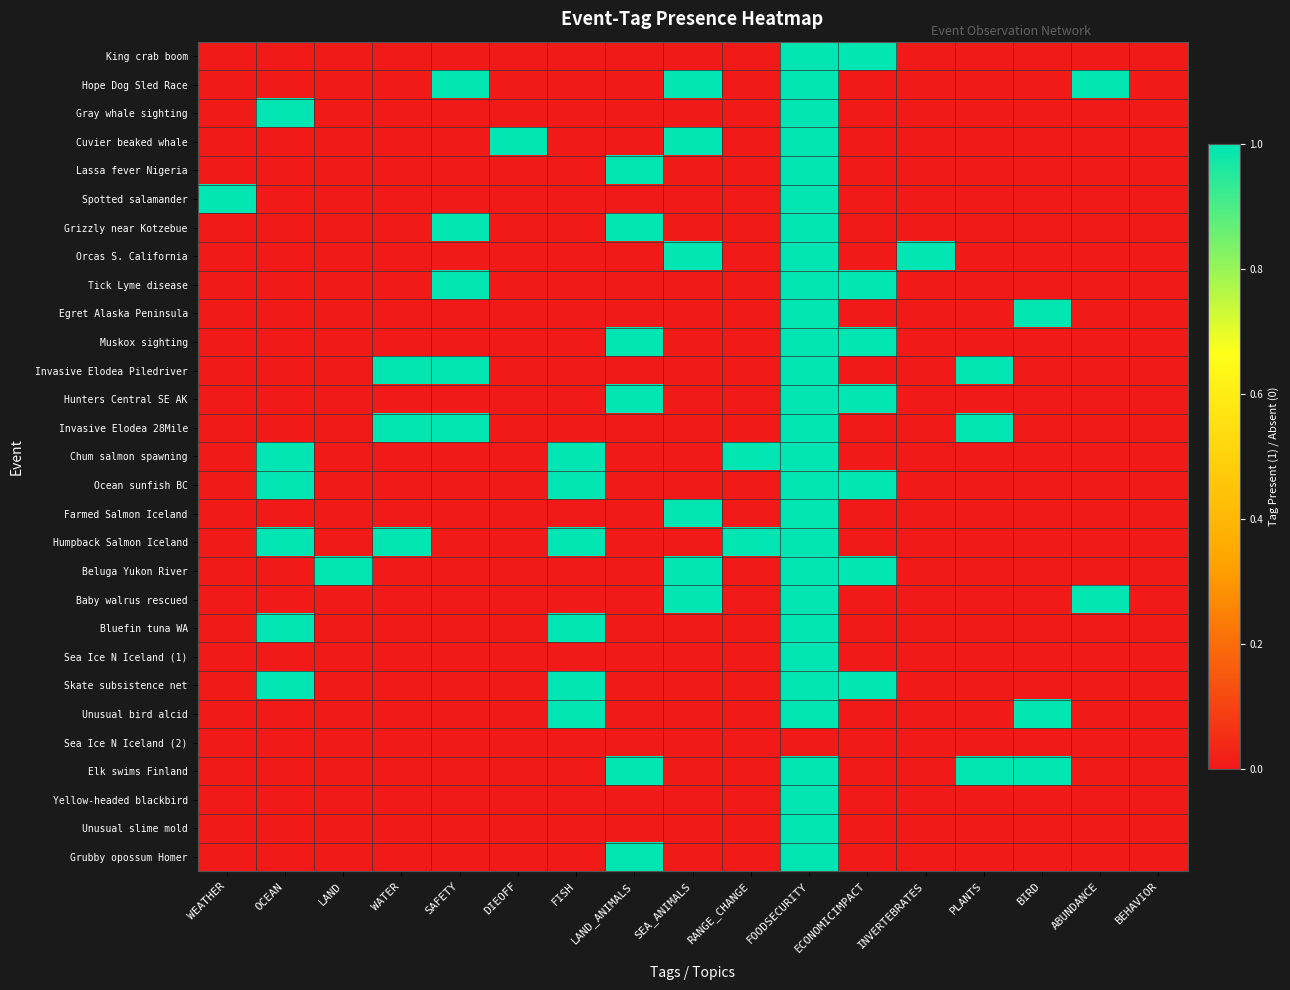

Reading right to left, what are all the values shown in this chart?

King crab boom: BEHAVIOR=0	ABUNDANCE=0	BIRD=0	PLANTS=0	INVERTEBRATES=0	ECONOMICIMPACT=1	FOODSECURITY=1	RANGE_CHANGE=0	SEA_ANIMALS=0	LAND_ANIMALS=0	FISH=0	DIEOFF=0	SAFETY=0	WATER=0	LAND=0	OCEAN=0	WEATHER=0
Hope Dog Sled Race: BEHAVIOR=0	ABUNDANCE=1	BIRD=0	PLANTS=0	INVERTEBRATES=0	ECONOMICIMPACT=0	FOODSECURITY=1	RANGE_CHANGE=0	SEA_ANIMALS=1	LAND_ANIMALS=0	FISH=0	DIEOFF=0	SAFETY=1	WATER=0	LAND=0	OCEAN=0	WEATHER=0
Gray whale sighting: BEHAVIOR=0	ABUNDANCE=0	BIRD=0	PLANTS=0	INVERTEBRATES=0	ECONOMICIMPACT=0	FOODSECURITY=1	RANGE_CHANGE=0	SEA_ANIMALS=0	LAND_ANIMALS=0	FISH=0	DIEOFF=0	SAFETY=0	WATER=0	LAND=0	OCEAN=1	WEATHER=0
Cuvier beaked whale: BEHAVIOR=0	ABUNDANCE=0	BIRD=0	PLANTS=0	INVERTEBRATES=0	ECONOMICIMPACT=0	FOODSECURITY=1	RANGE_CHANGE=0	SEA_ANIMALS=1	LAND_ANIMALS=0	FISH=0	DIEOFF=1	SAFETY=0	WATER=0	LAND=0	OCEAN=0	WEATHER=0
Lassa fever Nigeria: BEHAVIOR=0	ABUNDANCE=0	BIRD=0	PLANTS=0	INVERTEBRATES=0	ECONOMICIMPACT=0	FOODSECURITY=1	RANGE_CHANGE=0	SEA_ANIMALS=0	LAND_ANIMALS=1	FISH=0	DIEOFF=0	SAFETY=0	WATER=0	LAND=0	OCEAN=0	WEATHER=0
Spotted salamander: BEHAVIOR=0	ABUNDANCE=0	BIRD=0	PLANTS=0	INVERTEBRATES=0	ECONOMICIMPACT=0	FOODSECURITY=1	RANGE_CHANGE=0	SEA_ANIMALS=0	LAND_ANIMALS=0	FISH=0	DIEOFF=0	SAFETY=0	WATER=0	LAND=0	OCEAN=0	WEATHER=1
Grizzly near Kotzebue: BEHAVIOR=0	ABUNDANCE=0	BIRD=0	PLANTS=0	INVERTEBRATES=0	ECONOMICIMPACT=0	FOODSECURITY=1	RANGE_CHANGE=0	SEA_ANIMALS=0	LAND_ANIMALS=1	FISH=0	DIEOFF=0	SAFETY=1	WATER=0	LAND=0	OCEAN=0	WEATHER=0
Orcas S. California: BEHAVIOR=0	ABUNDANCE=0	BIRD=0	PLANTS=0	INVERTEBRATES=1	ECONOMICIMPACT=0	FOODSECURITY=1	RANGE_CHANGE=0	SEA_ANIMALS=1	LAND_ANIMALS=0	FISH=0	DIEOFF=0	SAFETY=0	WATER=0	LAND=0	OCEAN=0	WEATHER=0
Tick Lyme disease: BEHAVIOR=0	ABUNDANCE=0	BIRD=0	PLANTS=0	INVERTEBRATES=0	ECONOMICIMPACT=1	FOODSECURITY=1	RANGE_CHANGE=0	SEA_ANIMALS=0	LAND_ANIMALS=0	FISH=0	DIEOFF=0	SAFETY=1	WATER=0	LAND=0	OCEAN=0	WEATHER=0
Egret Alaska Peninsula: BEHAVIOR=0	ABUNDANCE=0	BIRD=1	PLANTS=0	INVERTEBRATES=0	ECONOMICIMPACT=0	FOODSECURITY=1	RANGE_CHANGE=0	SEA_ANIMALS=0	LAND_ANIMALS=0	FISH=0	DIEOFF=0	SAFETY=0	WATER=0	LAND=0	OCEAN=0	WEATHER=0
Muskox sighting: BEHAVIOR=0	ABUNDANCE=0	BIRD=0	PLANTS=0	INVERTEBRATES=0	ECONOMICIMPACT=1	FOODSECURITY=1	RANGE_CHANGE=0	SEA_ANIMALS=0	LAND_ANIMALS=1	FISH=0	DIEOFF=0	SAFETY=0	WATER=0	LAND=0	OCEAN=0	WEATHER=0
Invasive Elodea Piledriver: BEHAVIOR=0	ABUNDANCE=0	BIRD=0	PLANTS=1	INVERTEBRATES=0	ECONOMICIMPACT=0	FOODSECURITY=1	RANGE_CHANGE=0	SEA_ANIMALS=0	LAND_ANIMALS=0	FISH=0	DIEOFF=0	SAFETY=1	WATER=1	LAND=0	OCEAN=0	WEATHER=0
Hunters Central SE AK: BEHAVIOR=0	ABUNDANCE=0	BIRD=0	PLANTS=0	INVERTEBRATES=0	ECONOMICIMPACT=1	FOODSECURITY=1	RANGE_CHANGE=0	SEA_ANIMALS=0	LAND_ANIMALS=1	FISH=0	DIEOFF=0	SAFETY=0	WATER=0	LAND=0	OCEAN=0	WEATHER=0
Invasive Elodea 28Mile: BEHAVIOR=0	ABUNDANCE=0	BIRD=0	PLANTS=1	INVERTEBRATES=0	ECONOMICIMPACT=0	FOODSECURITY=1	RANGE_CHANGE=0	SEA_ANIMALS=0	LAND_ANIMALS=0	FISH=0	DIEOFF=0	SAFETY=1	WATER=1	LAND=0	OCEAN=0	WEATHER=0
Chum salmon spawning: BEHAVIOR=0	ABUNDANCE=0	BIRD=0	PLANTS=0	INVERTEBRATES=0	ECONOMICIMPACT=0	FOODSECURITY=1	RANGE_CHANGE=1	SEA_ANIMALS=0	LAND_ANIMALS=0	FISH=1	DIEOFF=0	SAFETY=0	WATER=0	LAND=0	OCEAN=1	WEATHER=0
Ocean sunfish BC: BEHAVIOR=0	ABUNDANCE=0	BIRD=0	PLANTS=0	INVERTEBRATES=0	ECONOMICIMPACT=1	FOODSECURITY=1	RANGE_CHANGE=0	SEA_ANIMALS=0	LAND_ANIMALS=0	FISH=1	DIEOFF=0	SAFETY=0	WATER=0	LAND=0	OCEAN=1	WEATHER=0
Farmed Salmon Iceland: BEHAVIOR=0	ABUNDANCE=0	BIRD=0	PLANTS=0	INVERTEBRATES=0	ECONOMICIMPACT=0	FOODSECURITY=1	RANGE_CHANGE=0	SEA_ANIMALS=1	LAND_ANIMALS=0	FISH=0	DIEOFF=0	SAFETY=0	WATER=0	LAND=0	OCEAN=0	WEATHER=0
Humpback Salmon Iceland: BEHAVIOR=0	ABUNDANCE=0	BIRD=0	PLANTS=0	INVERTEBRATES=0	ECONOMICIMPACT=0	FOODSECURITY=1	RANGE_CHANGE=1	SEA_ANIMALS=0	LAND_ANIMALS=0	FISH=1	DIEOFF=0	SAFETY=0	WATER=1	LAND=0	OCEAN=1	WEATHER=0
Beluga Yukon River: BEHAVIOR=0	ABUNDANCE=0	BIRD=0	PLANTS=0	INVERTEBRATES=0	ECONOMICIMPACT=1	FOODSECURITY=1	RANGE_CHANGE=0	SEA_ANIMALS=1	LAND_ANIMALS=0	FISH=0	DIEOFF=0	SAFETY=0	WATER=0	LAND=1	OCEAN=0	WEATHER=0
Baby walrus rescued: BEHAVIOR=0	ABUNDANCE=1	BIRD=0	PLANTS=0	INVERTEBRATES=0	ECONOMICIMPACT=0	FOODSECURITY=1	RANGE_CHANGE=0	SEA_ANIMALS=1	LAND_ANIMALS=0	FISH=0	DIEOFF=0	SAFETY=0	WATER=0	LAND=0	OCEAN=0	WEATHER=0
Bluefin tuna WA: BEHAVIOR=0	ABUNDANCE=0	BIRD=0	PLANTS=0	INVERTEBRATES=0	ECONOMICIMPACT=0	FOODSECURITY=1	RANGE_CHANGE=0	SEA_ANIMALS=0	LAND_ANIMALS=0	FISH=1	DIEOFF=0	SAFETY=0	WATER=0	LAND=0	OCEAN=1	WEATHER=0
Sea Ice N Iceland (1): BEHAVIOR=0	ABUNDANCE=0	BIRD=0	PLANTS=0	INVERTEBRATES=0	ECONOMICIMPACT=0	FOODSECURITY=1	RANGE_CHANGE=0	SEA_ANIMALS=0	LAND_ANIMALS=0	FISH=0	DIEOFF=0	SAFETY=0	WATER=0	LAND=0	OCEAN=0	WEATHER=0
Skate subsistence net: BEHAVIOR=0	ABUNDANCE=0	BIRD=0	PLANTS=0	INVERTEBRATES=0	ECONOMICIMPACT=1	FOODSECURITY=1	RANGE_CHANGE=0	SEA_ANIMALS=0	LAND_ANIMALS=0	FISH=1	DIEOFF=0	SAFETY=0	WATER=0	LAND=0	OCEAN=1	WEATHER=0
Unusual bird alcid: BEHAVIOR=0	ABUNDANCE=0	BIRD=1	PLANTS=0	INVERTEBRATES=0	ECONOMICIMPACT=0	FOODSECURITY=1	RANGE_CHANGE=0	SEA_ANIMALS=0	LAND_ANIMALS=0	FISH=1	DIEOFF=0	SAFETY=0	WATER=0	LAND=0	OCEAN=0	WEATHER=0
Sea Ice N Iceland (2): BEHAVIOR=0	ABUNDANCE=0	BIRD=0	PLANTS=0	INVERTEBRATES=0	ECONOMICIMPACT=0	FOODSECURITY=0	RANGE_CHANGE=0	SEA_ANIMALS=0	LAND_ANIMALS=0	FISH=0	DIEOFF=0	SAFETY=0	WATER=0	LAND=0	OCEAN=0	WEATHER=0
Elk swims Finland: BEHAVIOR=0	ABUNDANCE=0	BIRD=1	PLANTS=1	INVERTEBRATES=0	ECONOMICIMPACT=0	FOODSECURITY=1	RANGE_CHANGE=0	SEA_ANIMALS=0	LAND_ANIMALS=1	FISH=0	DIEOFF=0	SAFETY=0	WATER=0	LAND=0	OCEAN=0	WEATHER=0
Yellow-headed blackbird: BEHAVIOR=0	ABUNDANCE=0	BIRD=0	PLANTS=0	INVERTEBRATES=0	ECONOMICIMPACT=0	FOODSECURITY=1	RANGE_CHANGE=0	SEA_ANIMALS=0	LAND_ANIMALS=0	FISH=0	DIEOFF=0	SAFETY=0	WATER=0	LAND=0	OCEAN=0	WEATHER=0
Unusual slime mold: BEHAVIOR=0	ABUNDANCE=0	BIRD=0	PLANTS=0	INVERTEBRATES=0	ECONOMICIMPACT=0	FOODSECURITY=1	RANGE_CHANGE=0	SEA_ANIMALS=0	LAND_ANIMALS=0	FISH=0	DIEOFF=0	SAFETY=0	WATER=0	LAND=0	OCEAN=0	WEATHER=0
Grubby opossum Homer: BEHAVIOR=0	ABUNDANCE=0	BIRD=0	PLANTS=0	INVERTEBRATES=0	ECONOMICIMPACT=0	FOODSECURITY=1	RANGE_CHANGE=0	SEA_ANIMALS=0	LAND_ANIMALS=1	FISH=0	DIEOFF=0	SAFETY=0	WATER=0	LAND=0	OCEAN=0	WEATHER=0